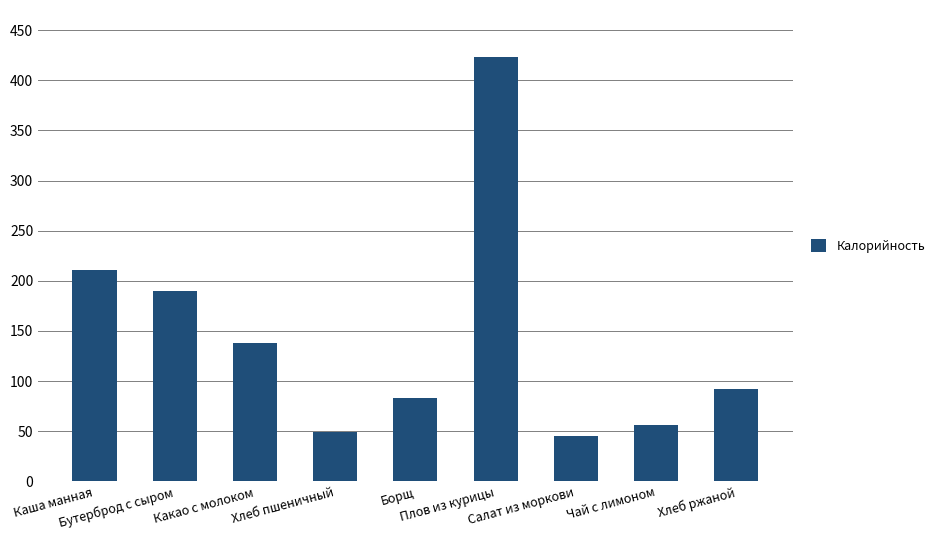

What is the change in value from Плов из курицы to Салат из моркови?

-378.0